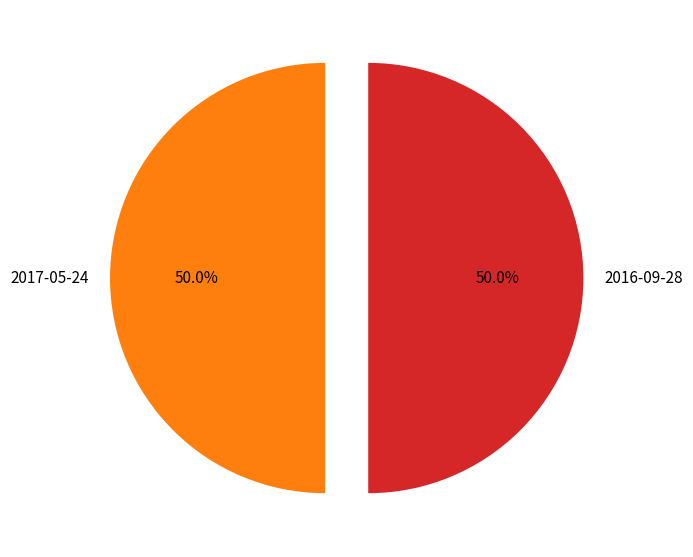

How many segments does this pie chart have?

2